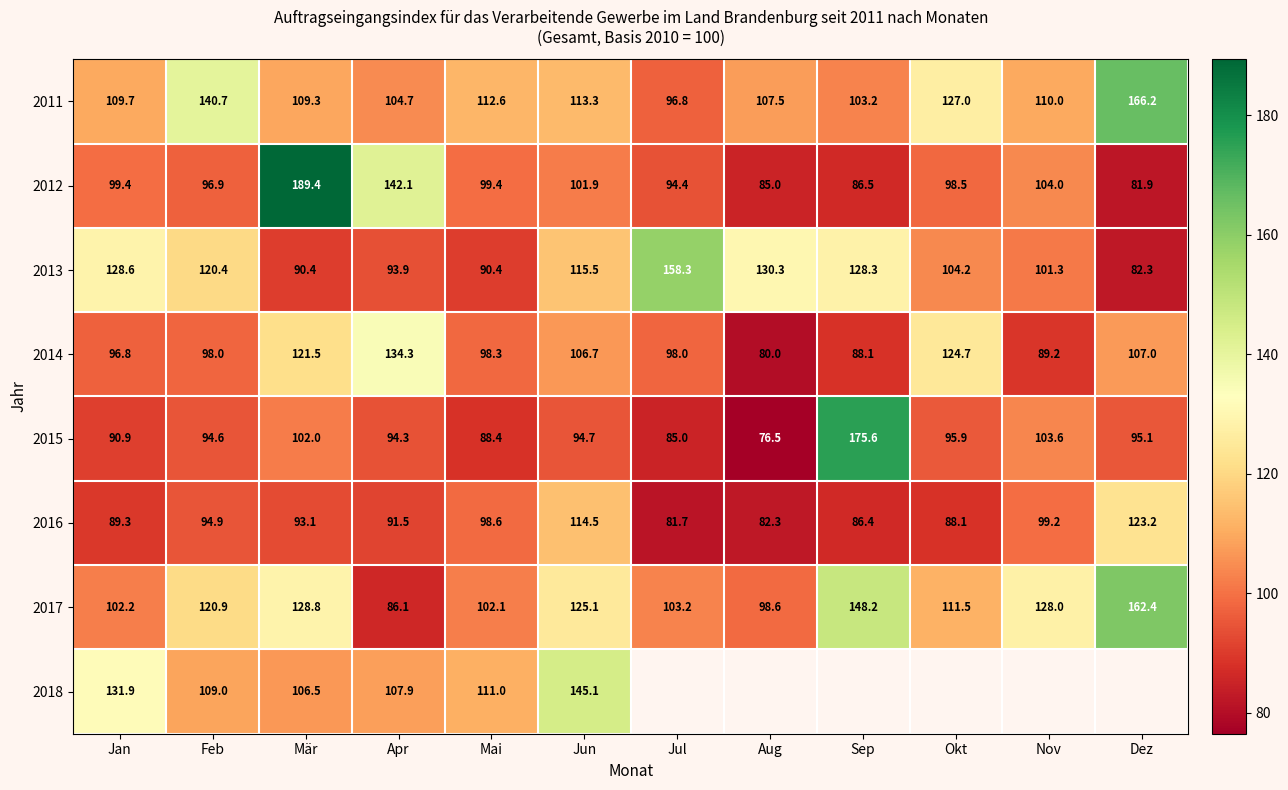

What is the sum of the 2016 values at Aug and Jun?

196.8